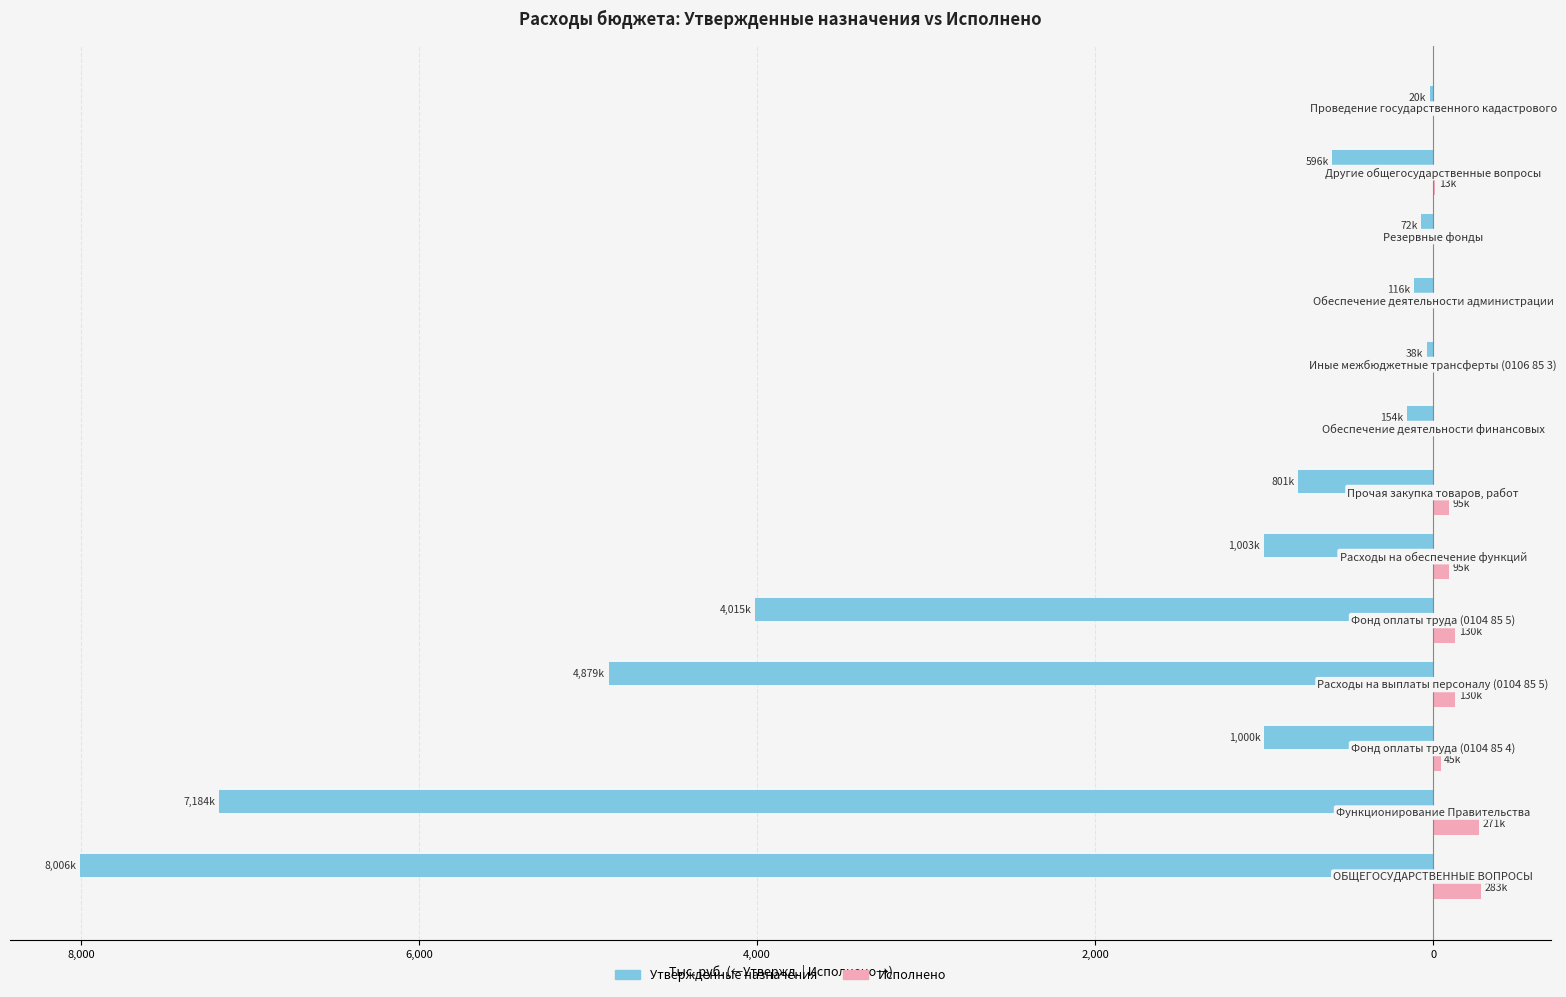

Reading right to left, what are all the values shown in this chart?

Утвержденные назначения: -20.0	-595.7	-72.0	-116.0	-38.5	-154.5	-801.0	-1003.0	-4015.0	-4879.1	-1000.0	-7184.1	-8006.3
Исполнено: 0.0	12.5	0.0	0.0	0.0	0.0	95.1	95.1	130.5	130.5	45.0	270.5	283.0